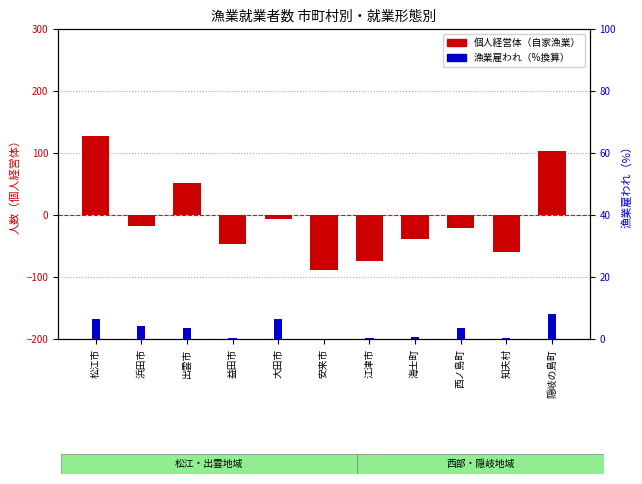

The value of 個人経営体（自家漁業） at 隠岐の島町 is 104.0. True or false?

True